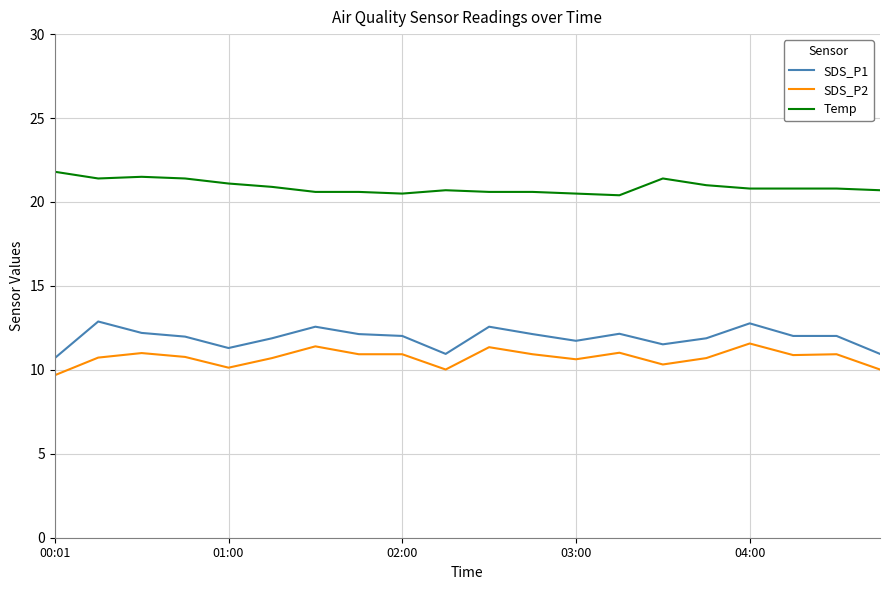

What is the minimum value shown in the chart?

9.7